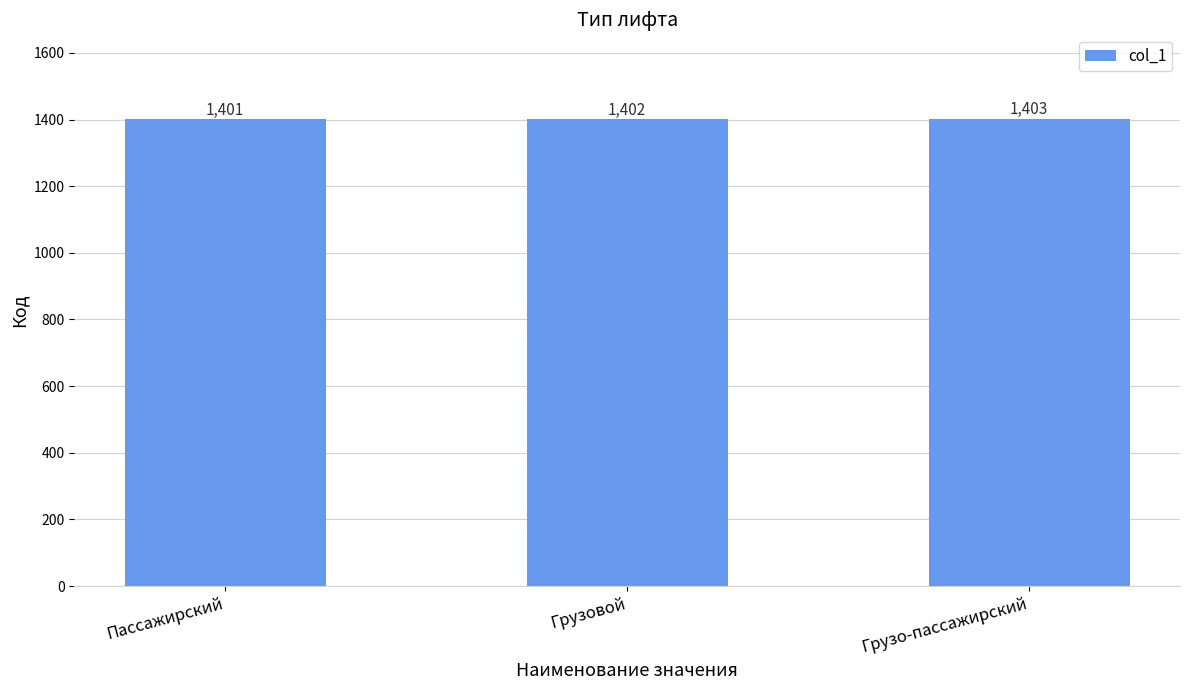

Where is the data nearest to the value 1402?

Грузовой